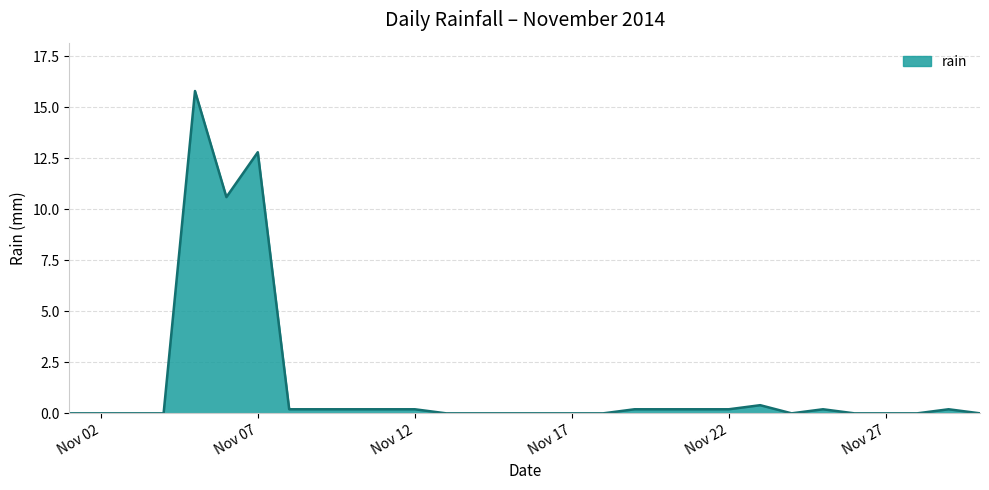

Is this an area chart (filled region under the line)?

Yes